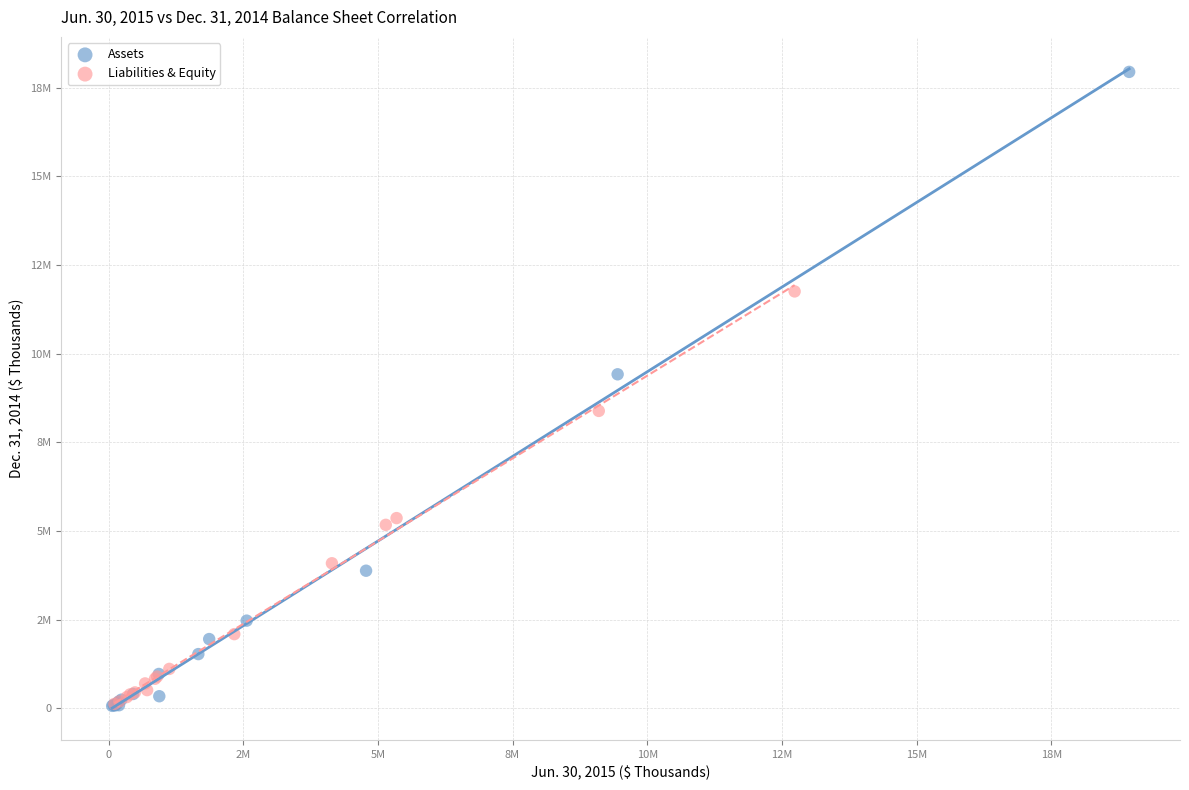

Which series contains the highest Y value?

Assets